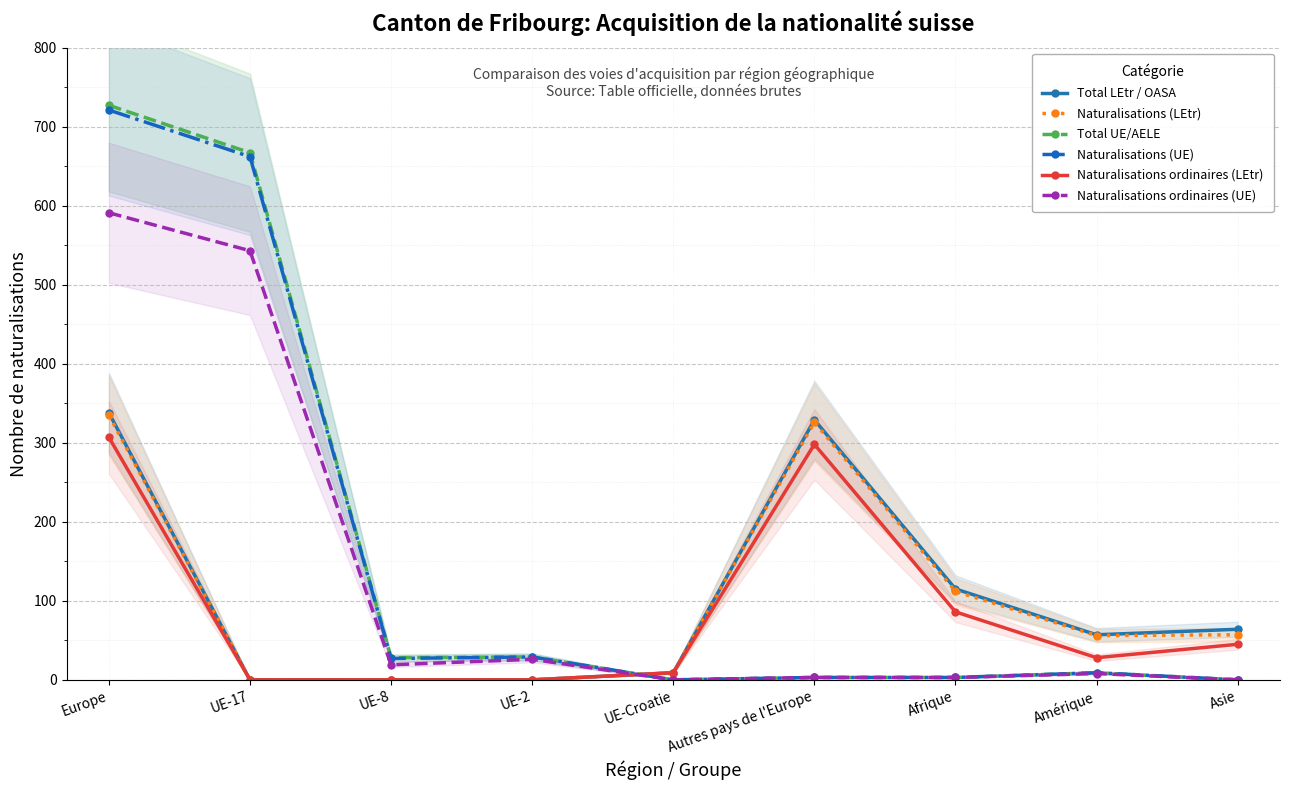

In Total LEtr / OASA, how many points are lower than both neighbors (excluding endpoints)?

1